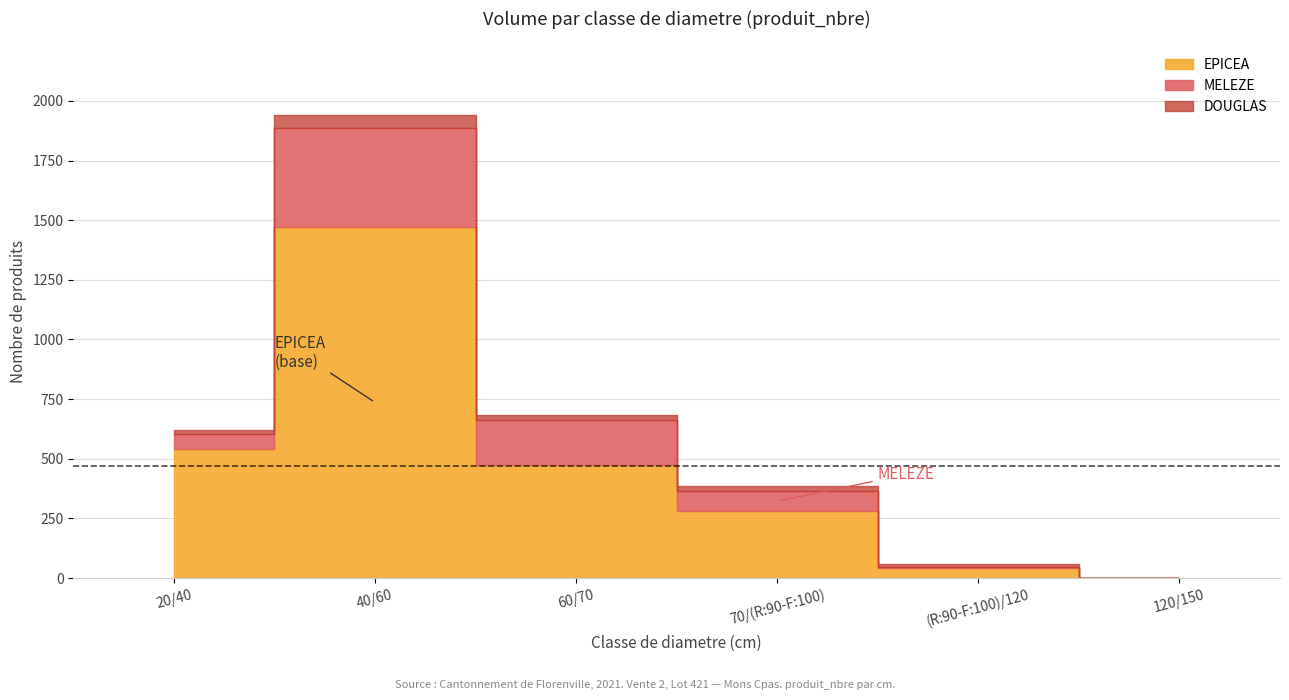

What is the approximate value of EPICEA at 20/40?

539